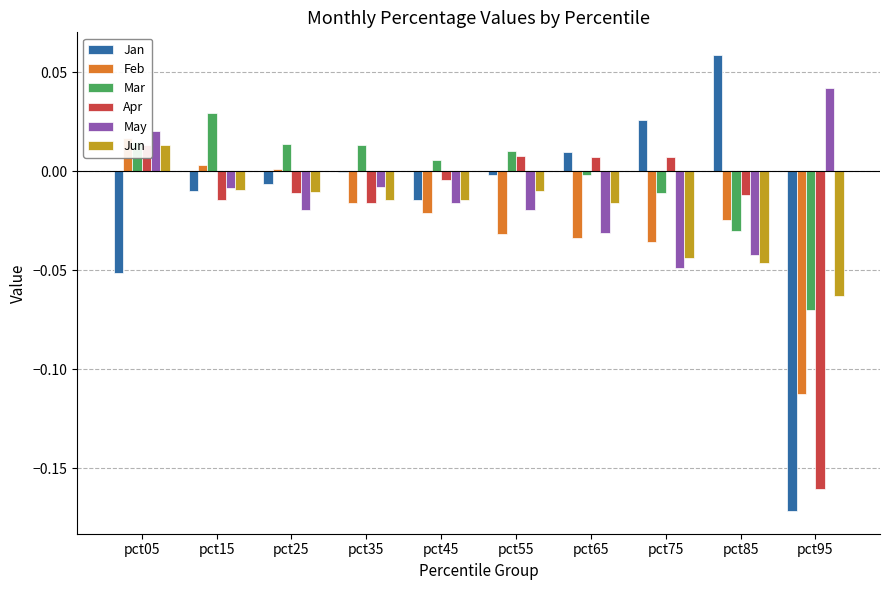

Which series has the largest total across all categories?

Mar